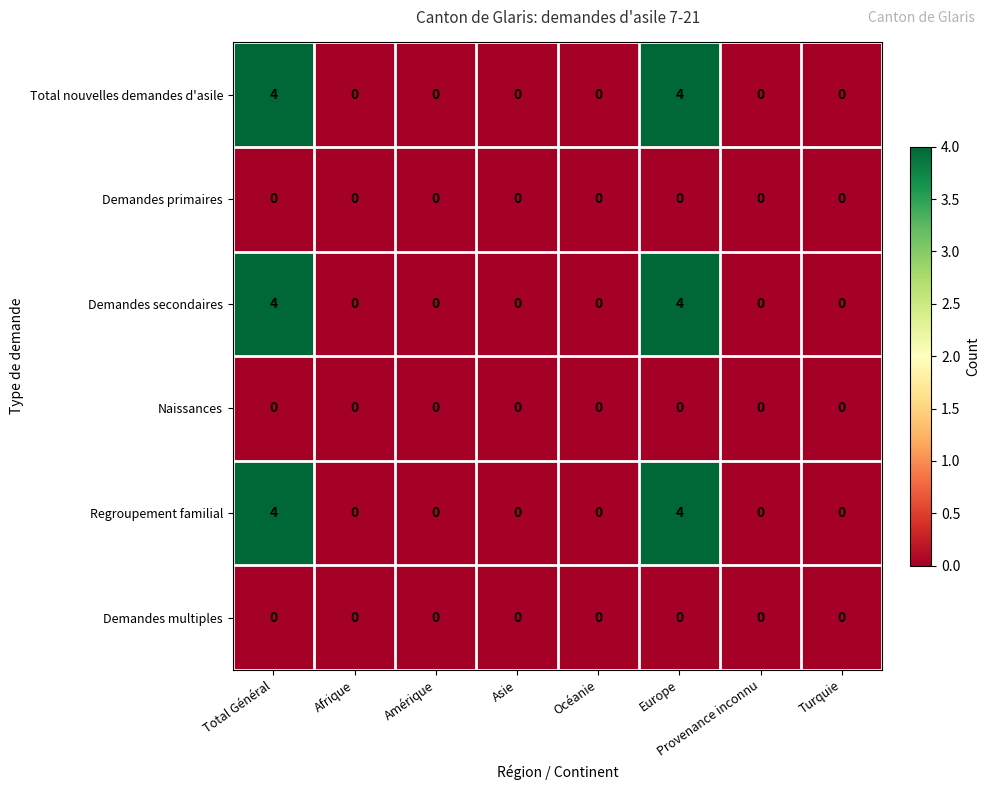

The Naissances series shows 0 at Océanie. True or false?

True